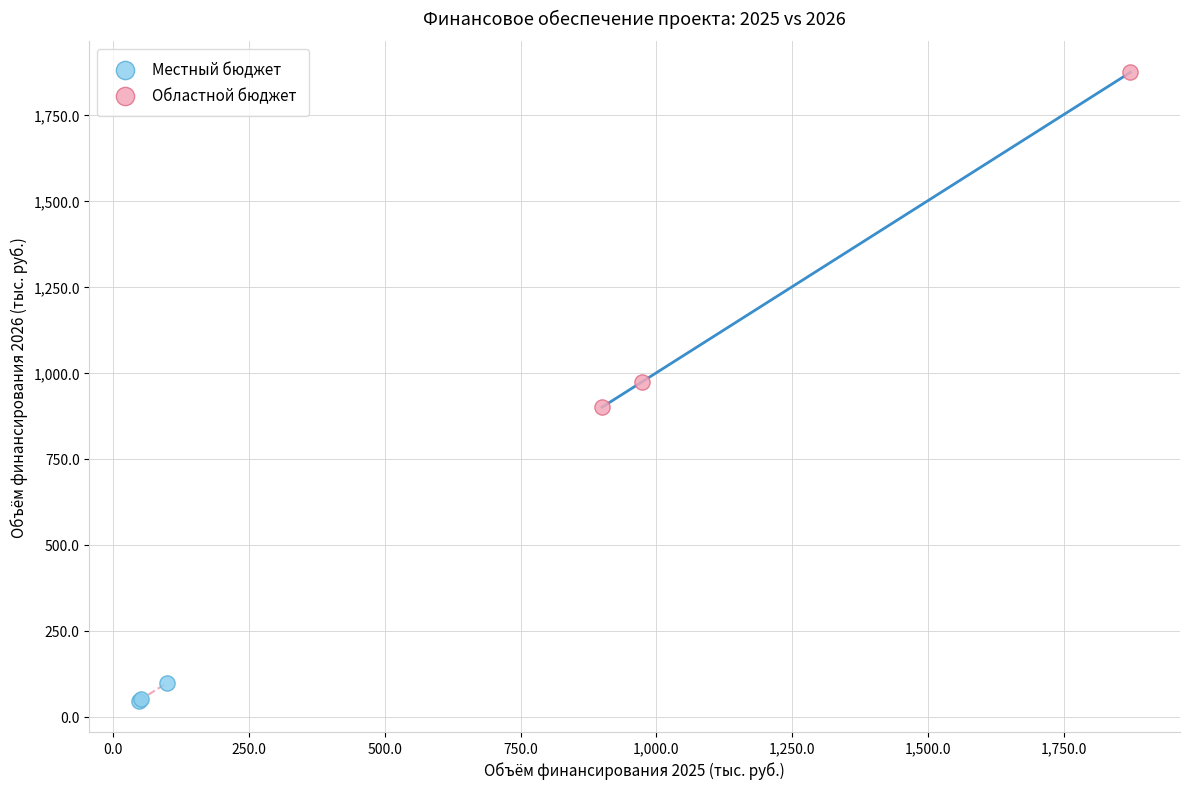

Which series contains the lowest Y value?

Местный бюджет